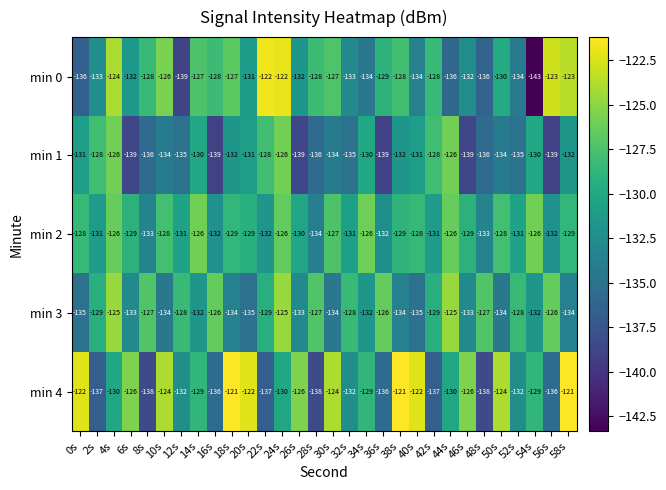

What is the maximum value shown in the chart?

-121